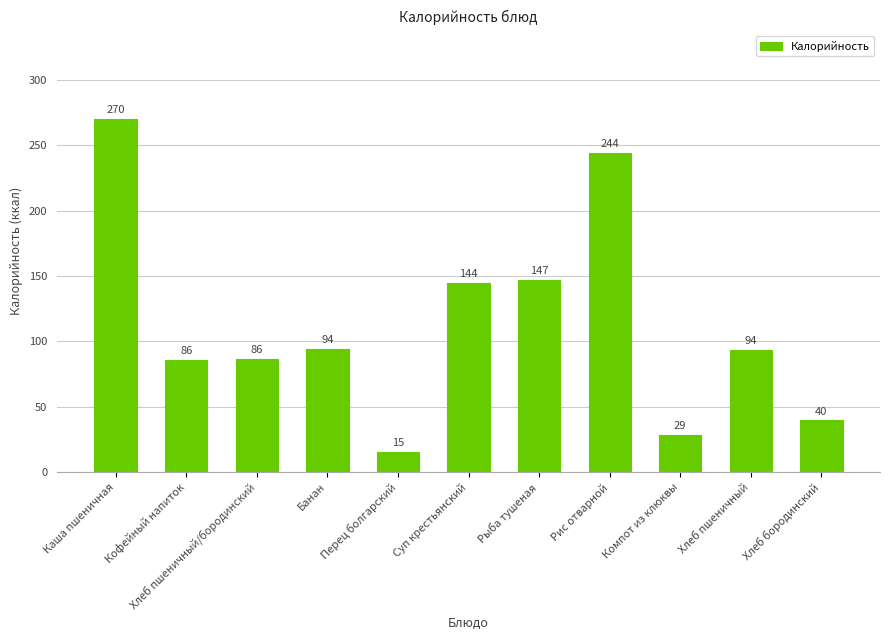

Which label corresponds to the smallest value in the chart?

Перец болгарский